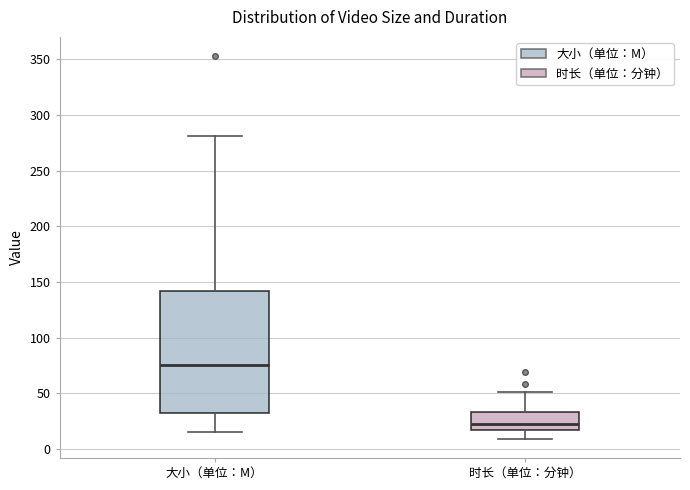

Where does the median line of the box for 大小（单位：M） sit on the y-axis? The values are not printed on the chart, so give them approximately, as read against the axis.

75